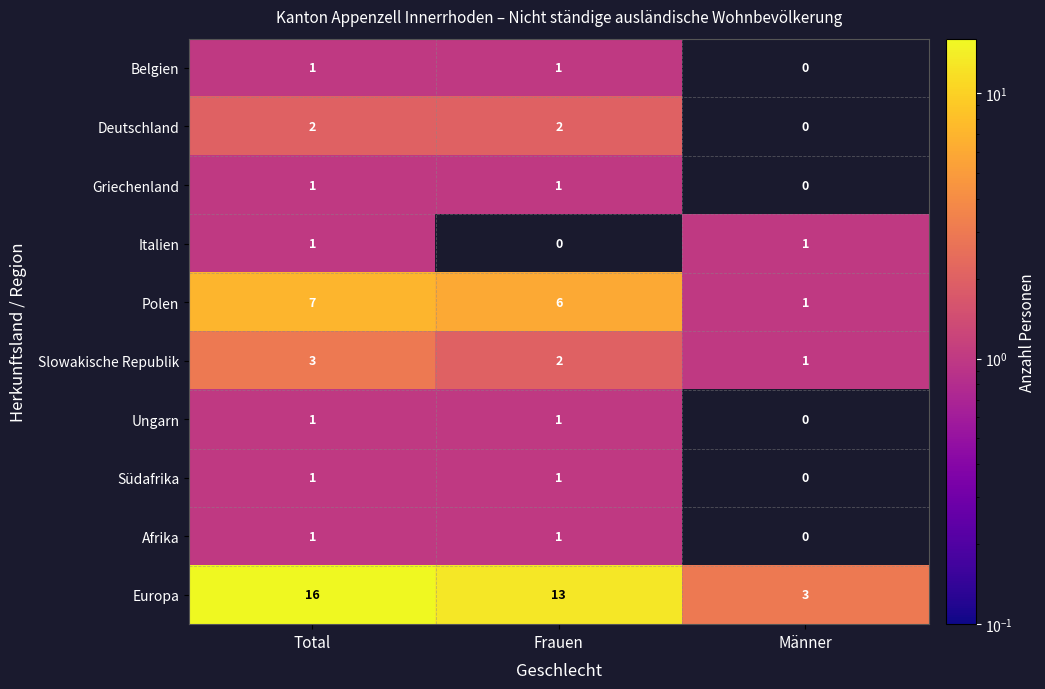

At which label is Italien closest to 0?

Frauen